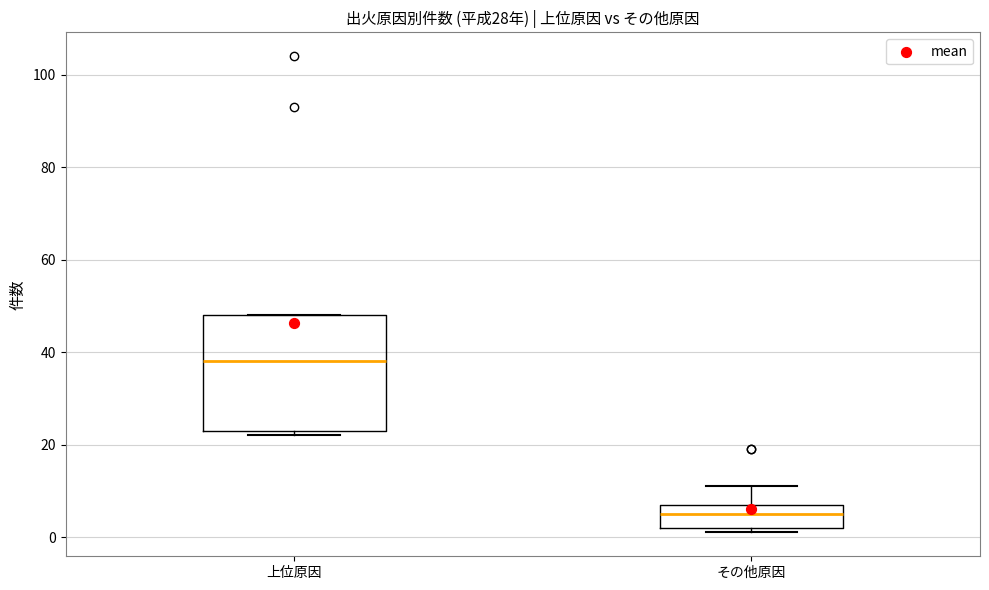

Which box's median line is the highest?

上位原因